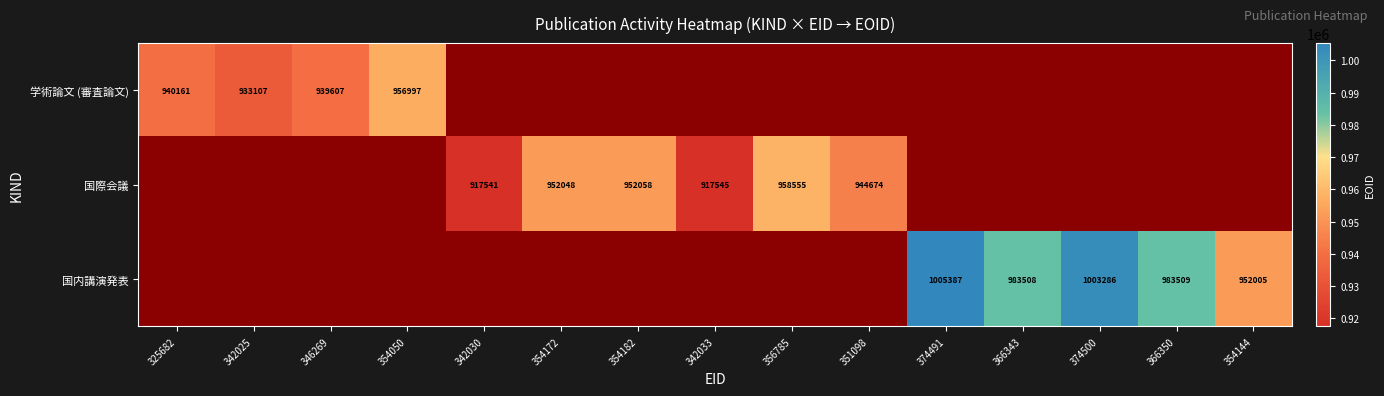

The 国内講演発表 series shows 1545366 at 366350. True or false?

False